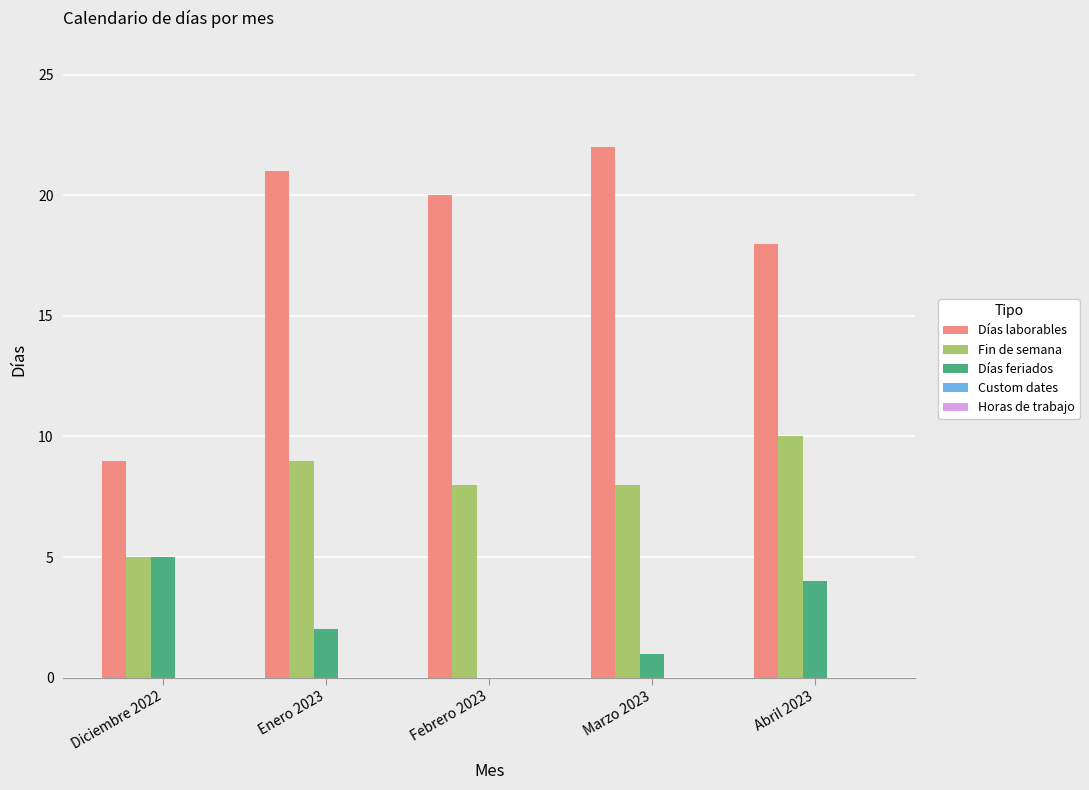

How many distinct data groups are displayed?

3